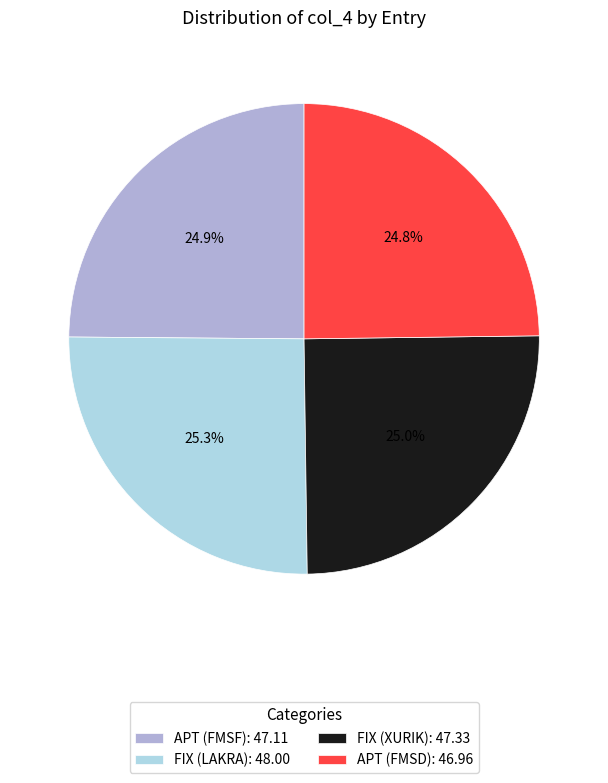

Is it true that FIX (XURIK) is 25% of the pie?

True